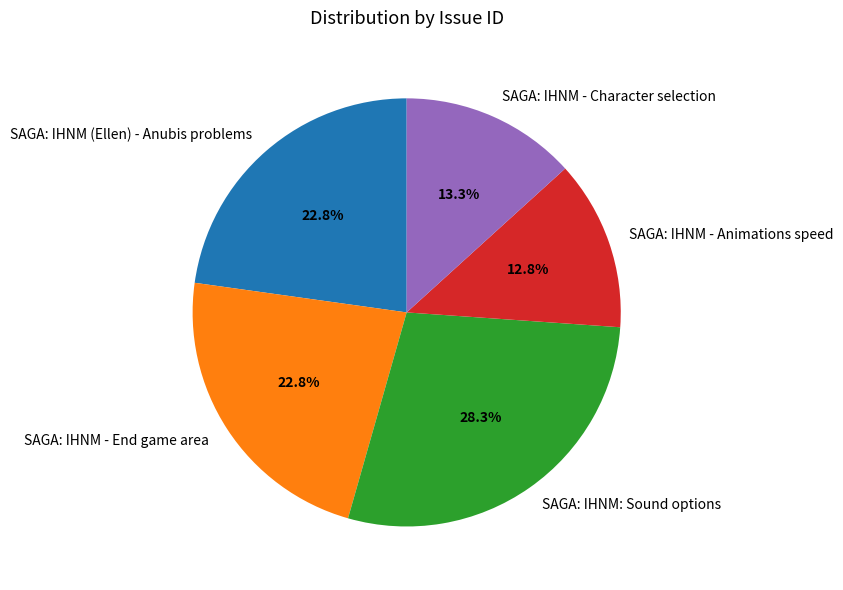

How many slices are in this pie chart?

5